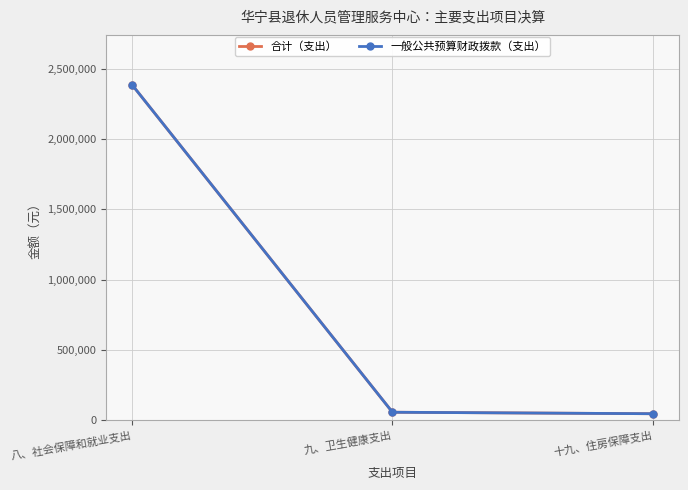

How many lines are shown in the chart?

2